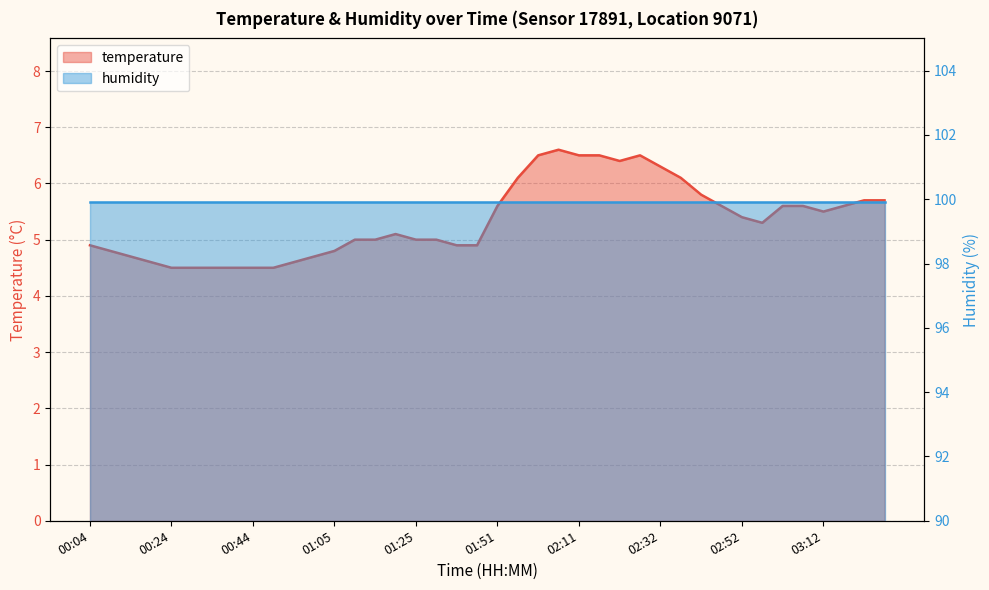

Reading left to right, transcribe all the data shown in this chart.

00:04=4.9	00:09=4.8	00:14=4.7	00:19=4.6	00:24=4.5	00:29=4.5	00:34=4.5	00:39=4.5	00:44=4.5	00:50=4.5	00:55=4.6	01:00=4.7	01:05=4.8	01:10=5.0	01:15=5.0	01:20=5.1	01:25=5.0	01:30=5.0	01:35=4.9	01:40=4.9	01:51=5.6	01:56=6.1	02:01=6.5	02:06=6.6	02:11=6.5	02:16=6.5	02:21=6.4	02:27=6.5	02:32=6.3	02:37=6.1	02:42=5.8	02:47=5.6	02:52=5.4	02:57=5.3	03:02=5.6	03:07=5.6	03:12=5.5	03:17=5.6	03:22=5.7	03:27=5.7